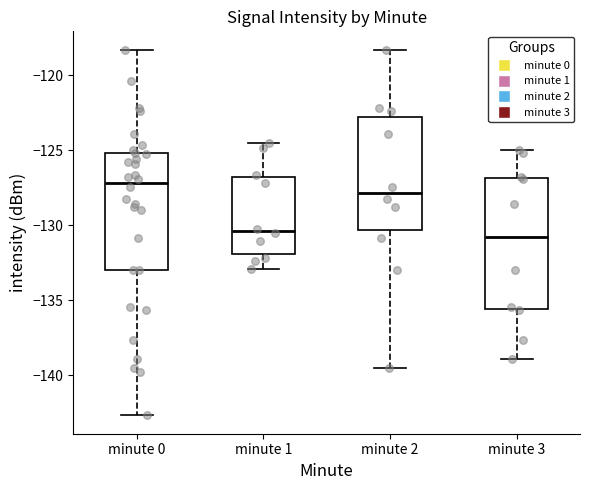

Reading left to right, transcribe this box plot: for each box, give where its median line is, the range the box spans, and where its two whiskers end, as read against the y-axis. The values are not printed on the chart, so give them approximately, as read against the axis.

minute 0: median -127.0, box -133.0 to -125.0, whiskers -142.5 to -118.5
minute 1: median -130.5, box -132.0 to -127.0, whiskers -133.0 to -124.5
minute 2: median -128.0, box -130.5 to -123.0, whiskers -139.5 to -118.5
minute 3: median -131.0, box -135.5 to -127.0, whiskers -139.0 to -125.0